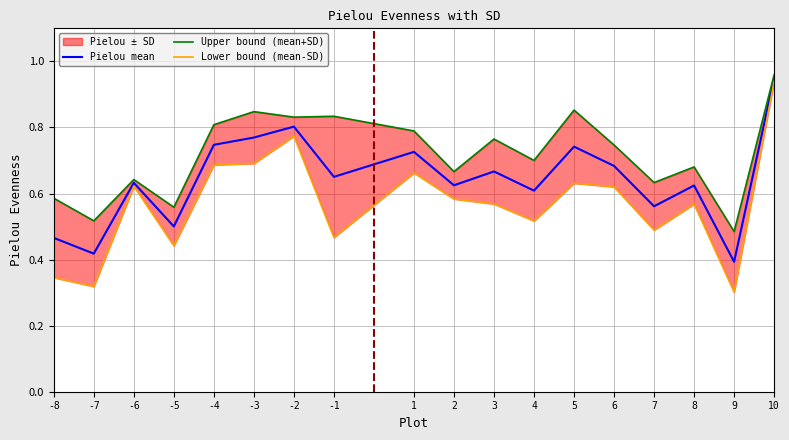

List the series in order of their overall mean, lowest first.

Lower bound (mean-SD), Pielou mean, Upper bound (mean+SD)